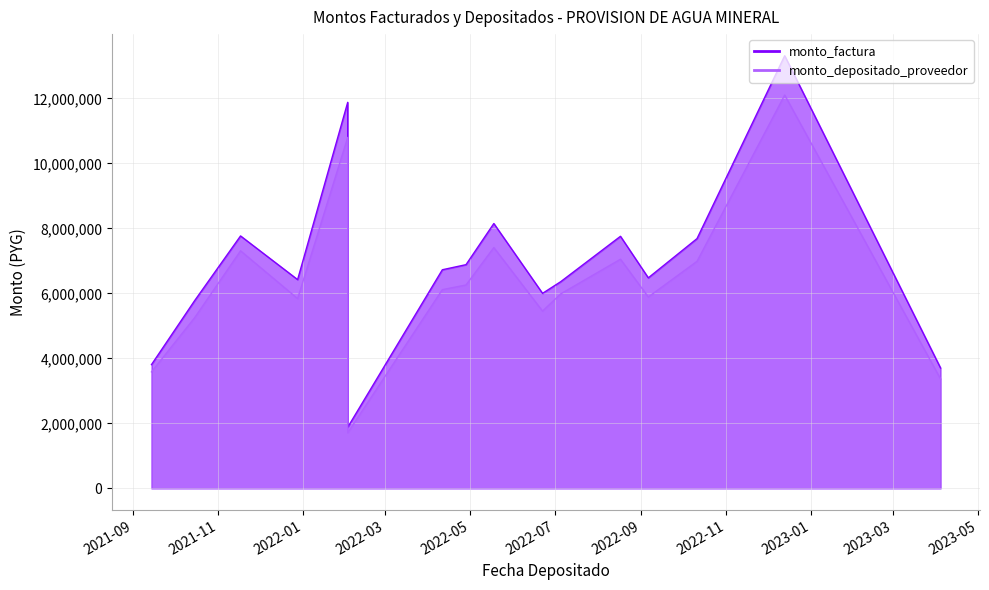

Reading left to right, list all the values displayed in this chart.

monto_factura: 3808000	5776000	7768000	6424000	11880000	1880000	6727200	6884000	8150000	6000800	6358400	7756800	6478400	7685600	13313600	3704000
monto_depositado_proveedor: 3583500	5250909	7310040	5840000	10800000	1709091	6115636	6258182	7409455	5455273	5983544	7051636	5889455	6986909	12103273	3367273